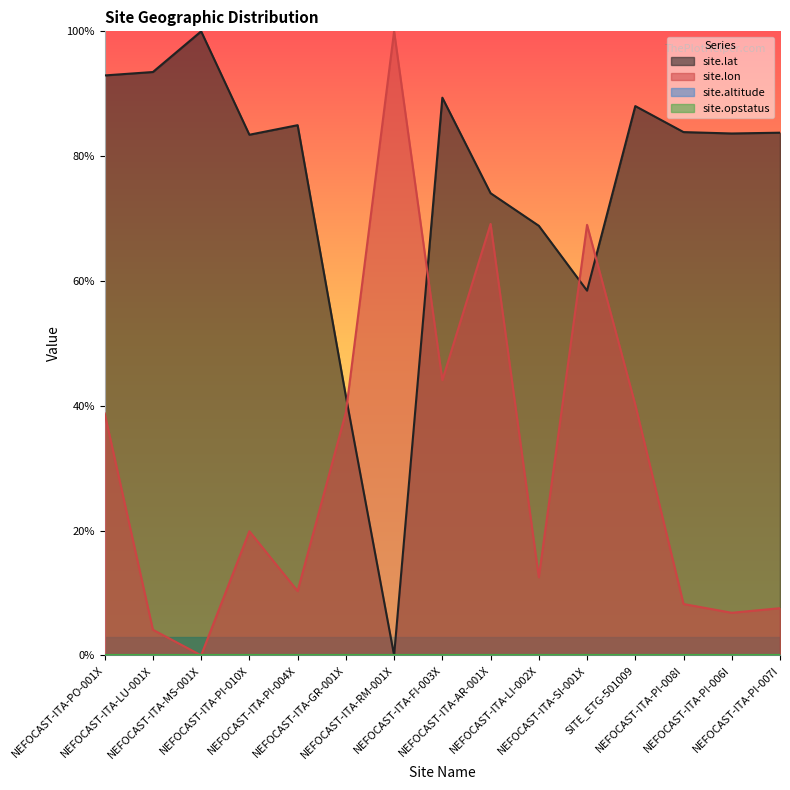

In site.lon, how many points are higher than both neighbors (excluding endpoints)?

4